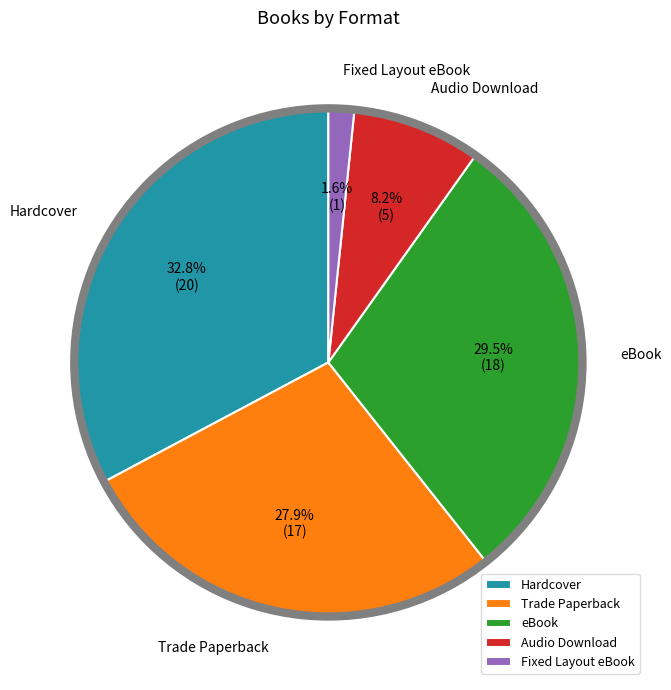

What is the total percentage of eBook and Fixed Layout eBook?

31.1%